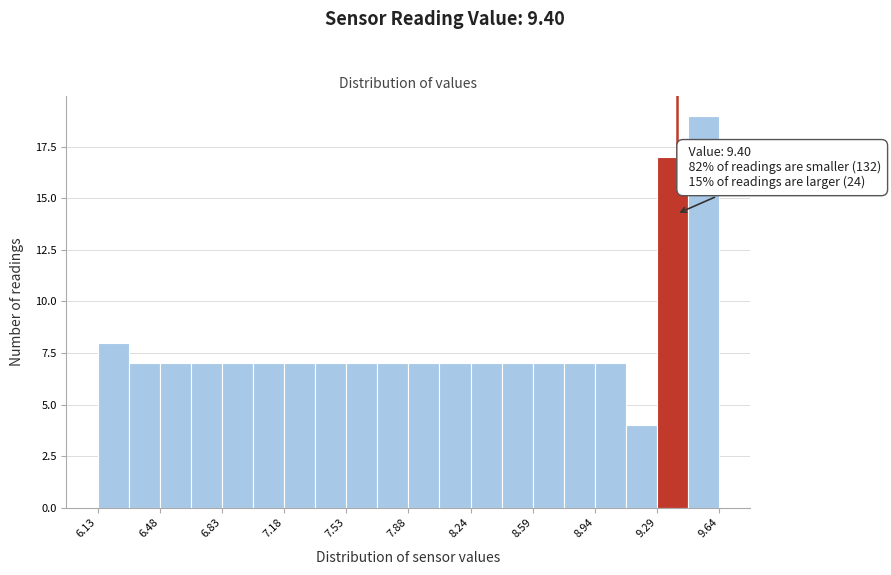

Read against the x-axis, roughly where is the centre of the tallest bar?

9.55